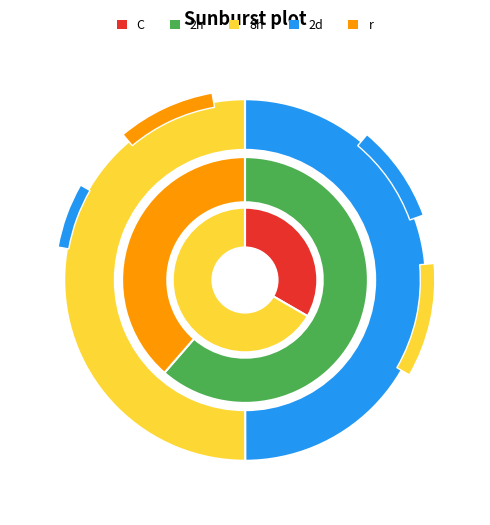

True or false: 40813 accounts for 50% of the total.

True